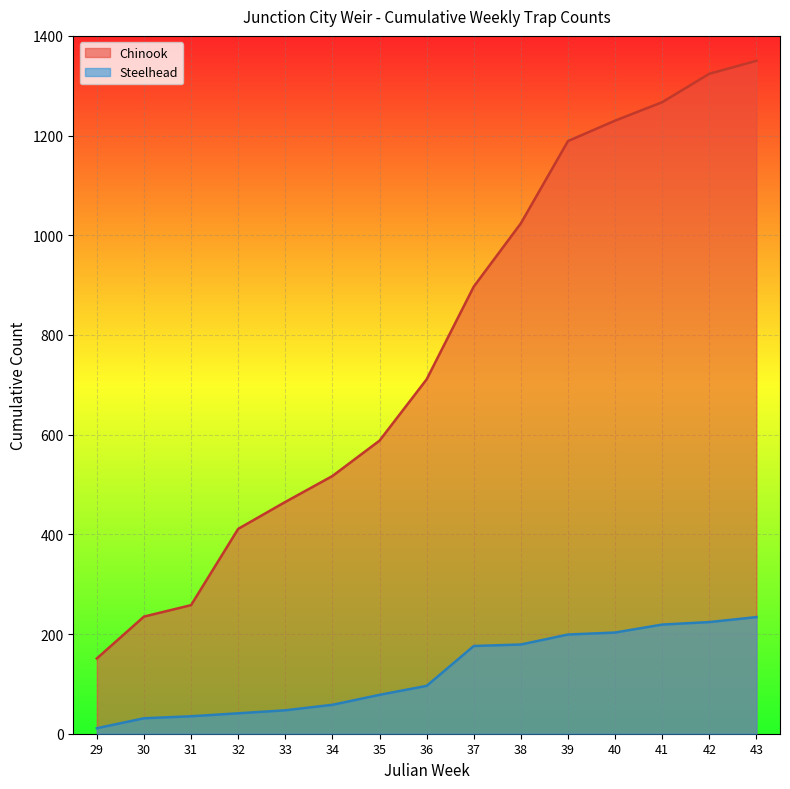

How many data points in Chinook are less than 711?

7